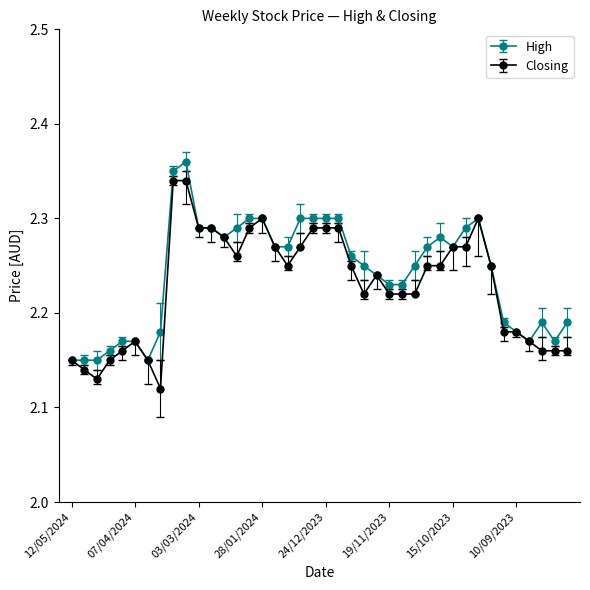

Rank the series by their maximum value, from highest to lowest.

High, Closing